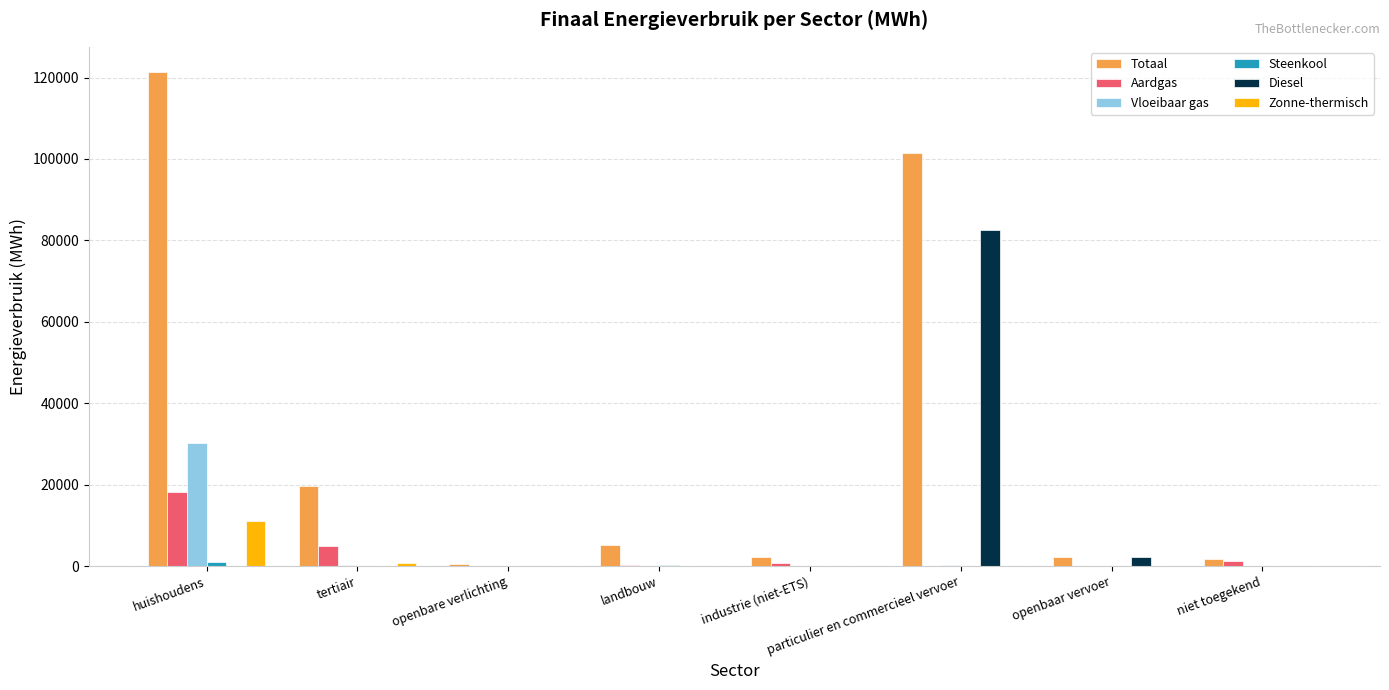

What is the sum of all Diesel values?

84754.7